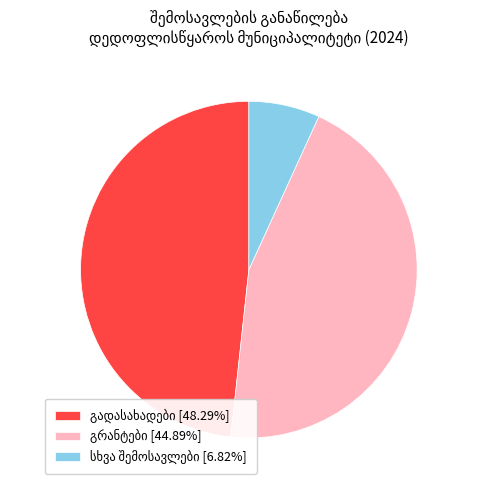

Is there any slice that represents more than half of the pie?

No